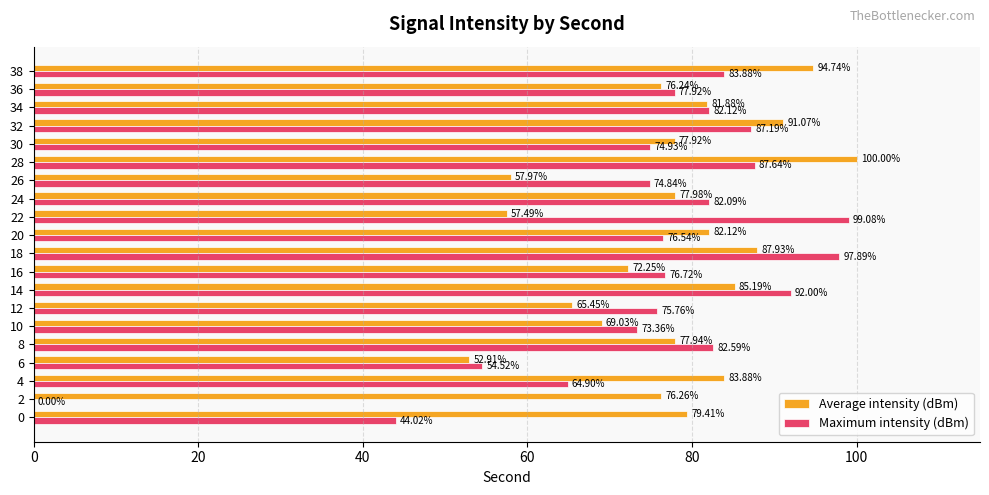

Which series changed the most between 4 and 34?

Maximum intensity (dBm)